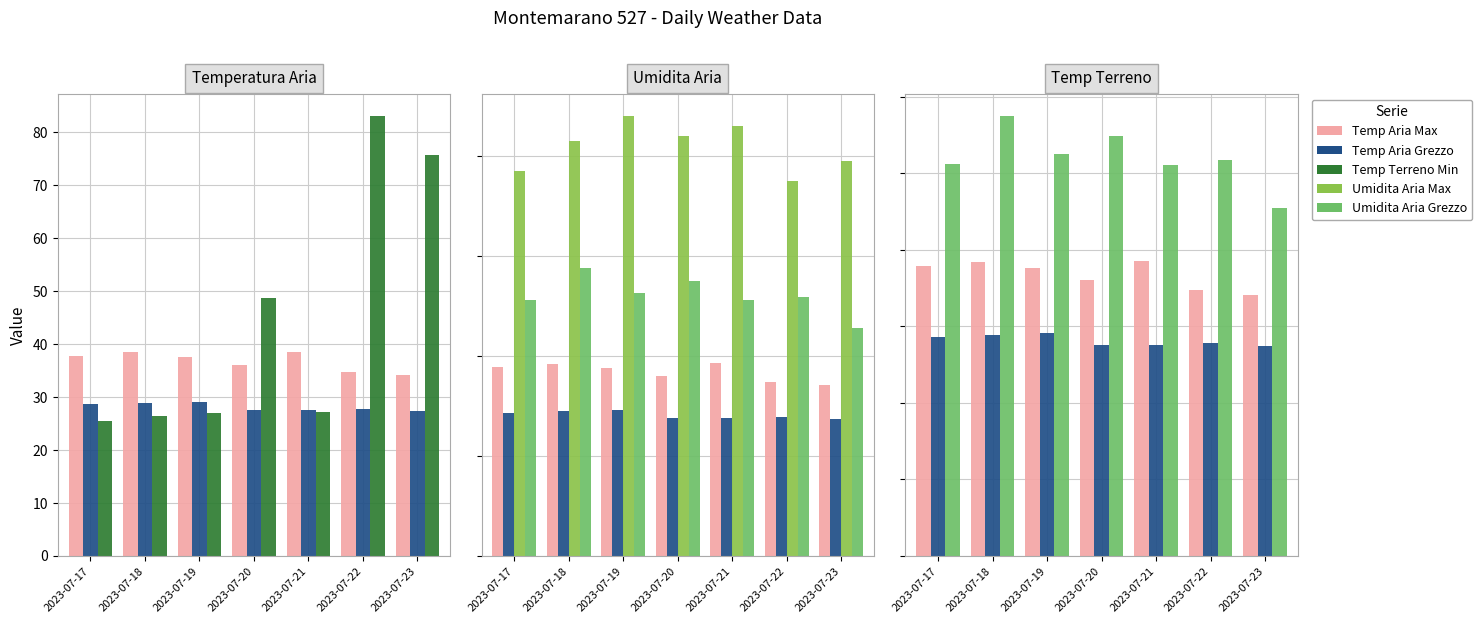

What is the value of the Temp Aria Max bar at the 7th from the left?

34.1